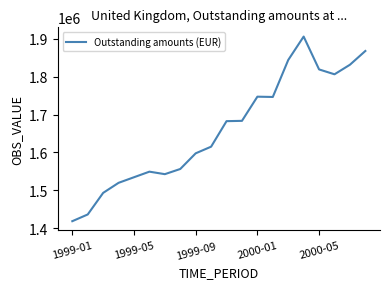

What is the minimum value shown in the chart?

1418843.7